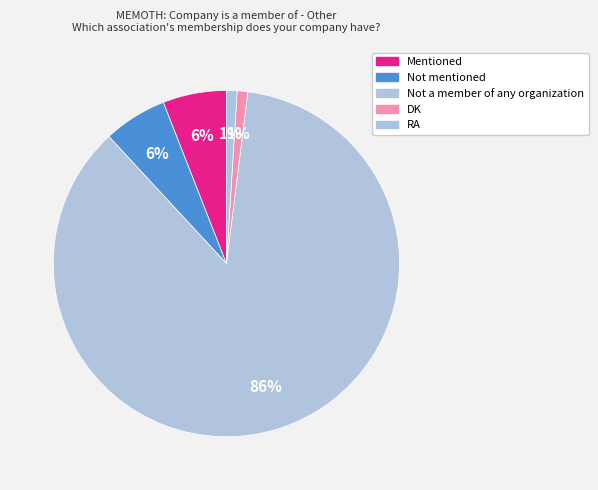

How many slices are in this pie chart?

5